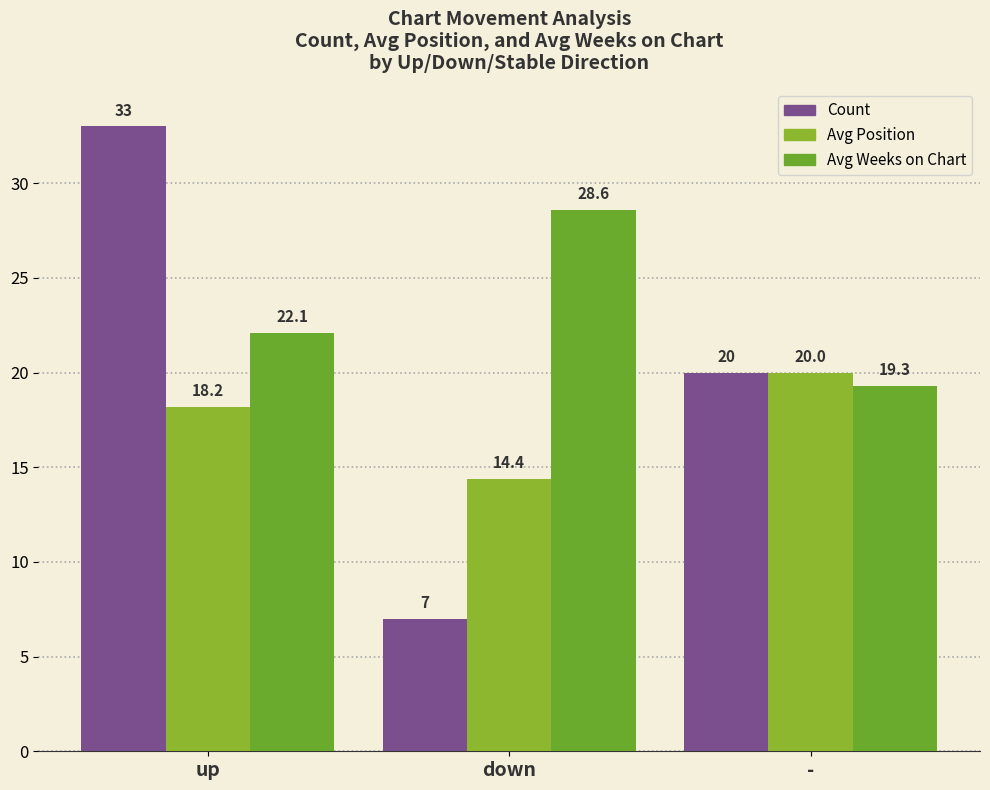

Reading left to right, list all the values displayed in this chart.

Count: up=33.0	down=7.0	-=20.0
Avg Position: up=18.2	down=14.4	-=20.0
Avg Weeks on Chart: up=22.1	down=28.6	-=19.3